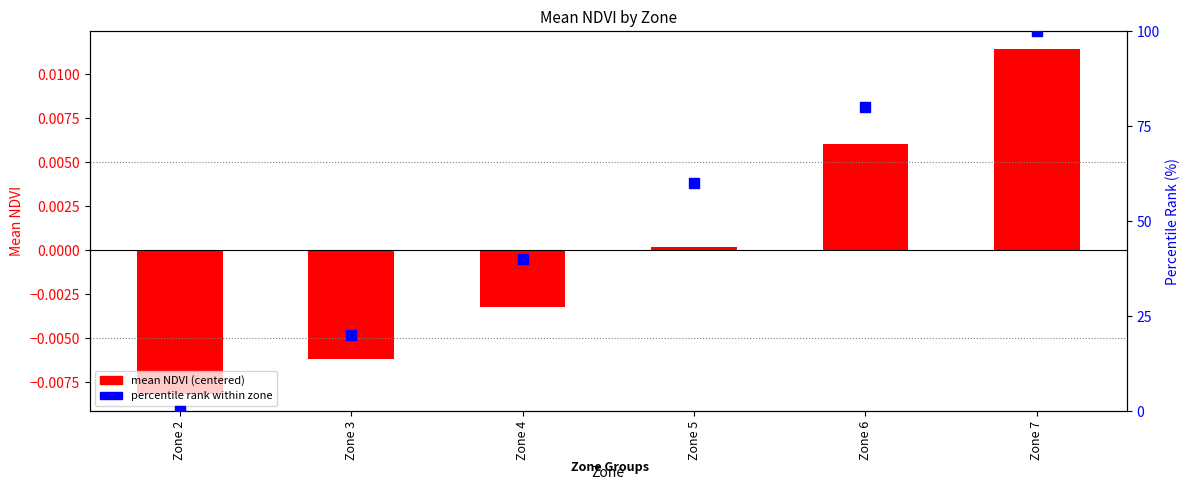

Which series has the largest Y range (max minus min)?

percentile rank within zone